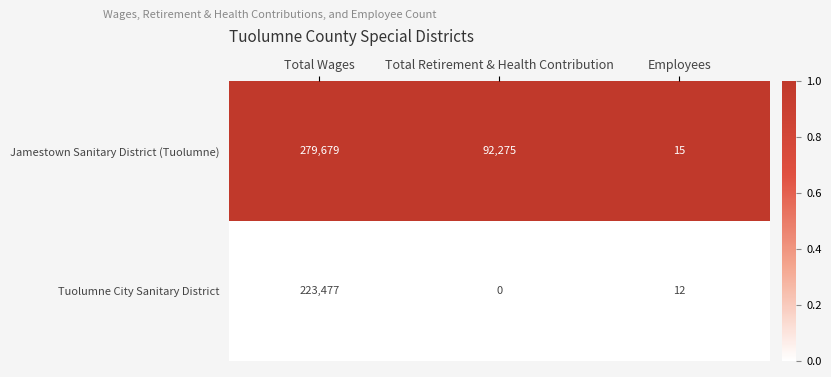

Rank the series at Employees from highest to lowest value.

Jamestown Sanitary District (Tuolumne), Tuolumne City Sanitary District